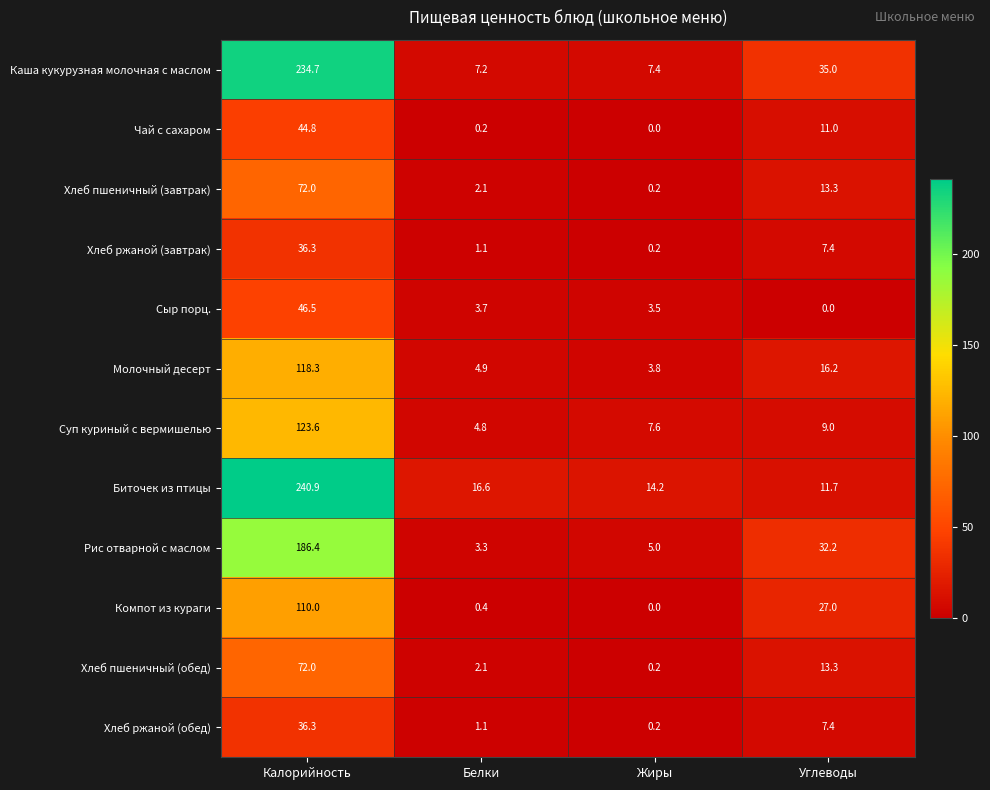

Which series changed the most between Белки and Жиры?

Суп куриный с вермишелью